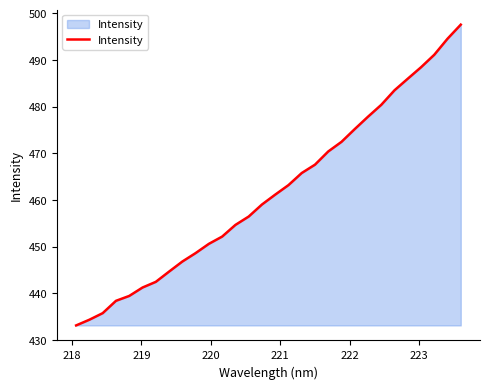

What is the greatest value displayed?

497.6